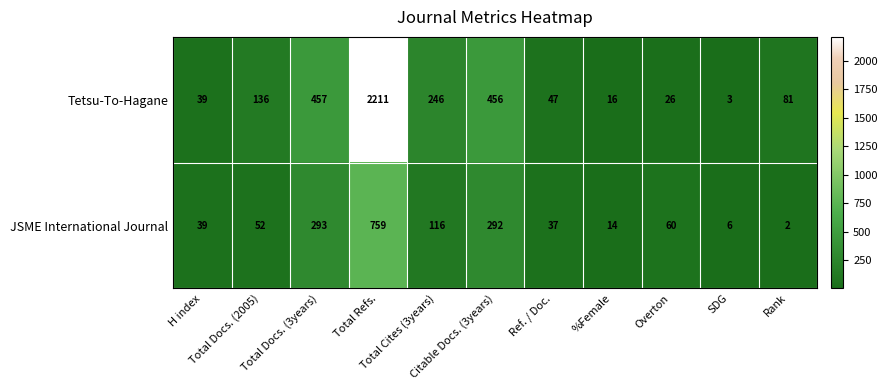

Rank the series by their average value, from highest to lowest.

Tetsu-To-Hagane, JSME International Journal